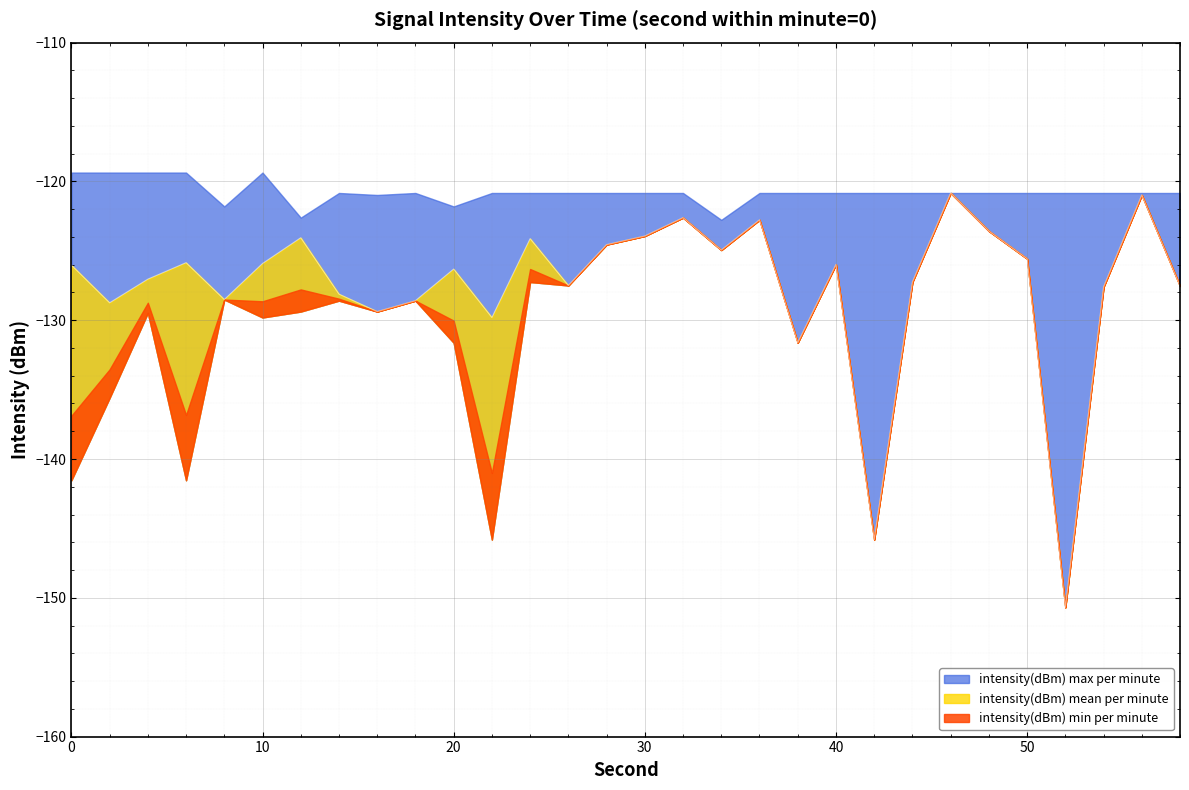

In intensity(dBm) max per minute, how many points are lower than both neighbors (excluding endpoints)?

5